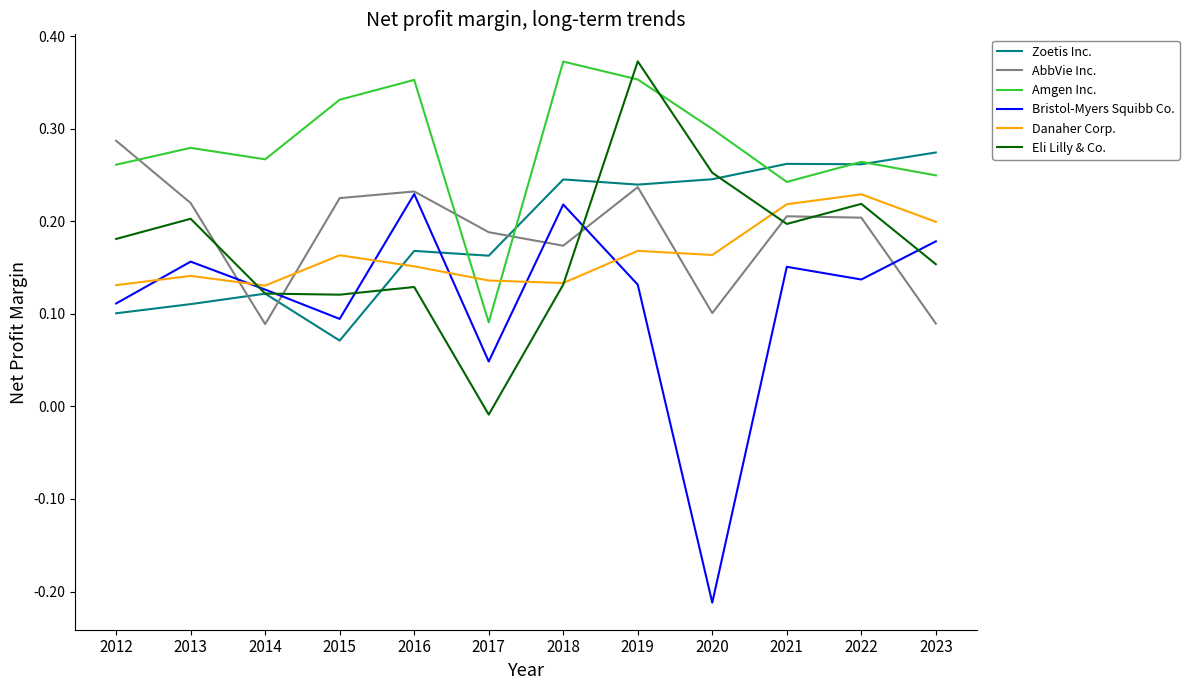

The value of Amgen Inc. at 2023 is 0.1. True or false?

False